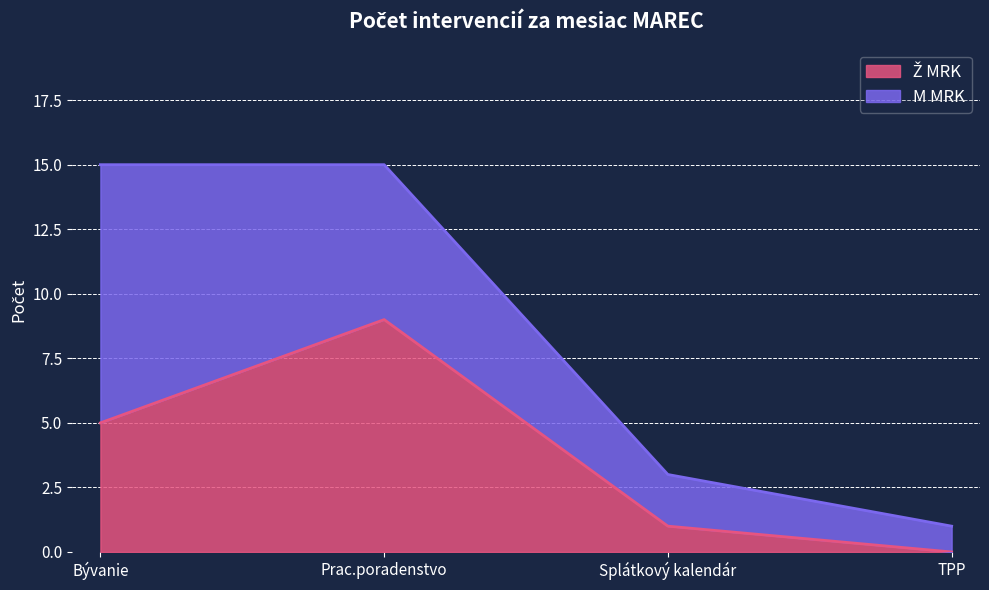

What is the total value across all series at Bývanie?

15